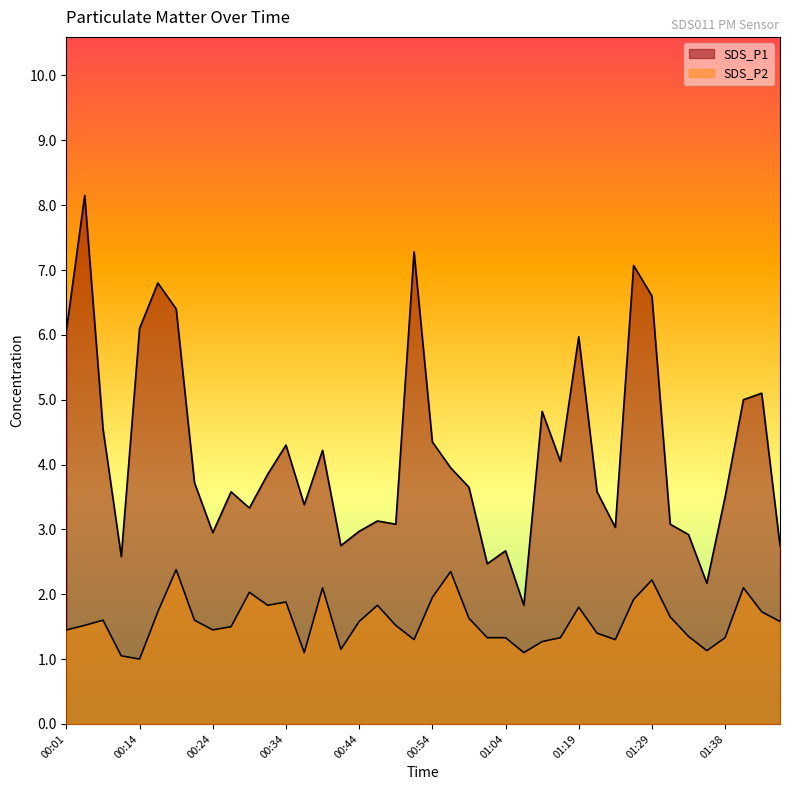

Where is SDS_P1 nearest to the value 4?

00:56